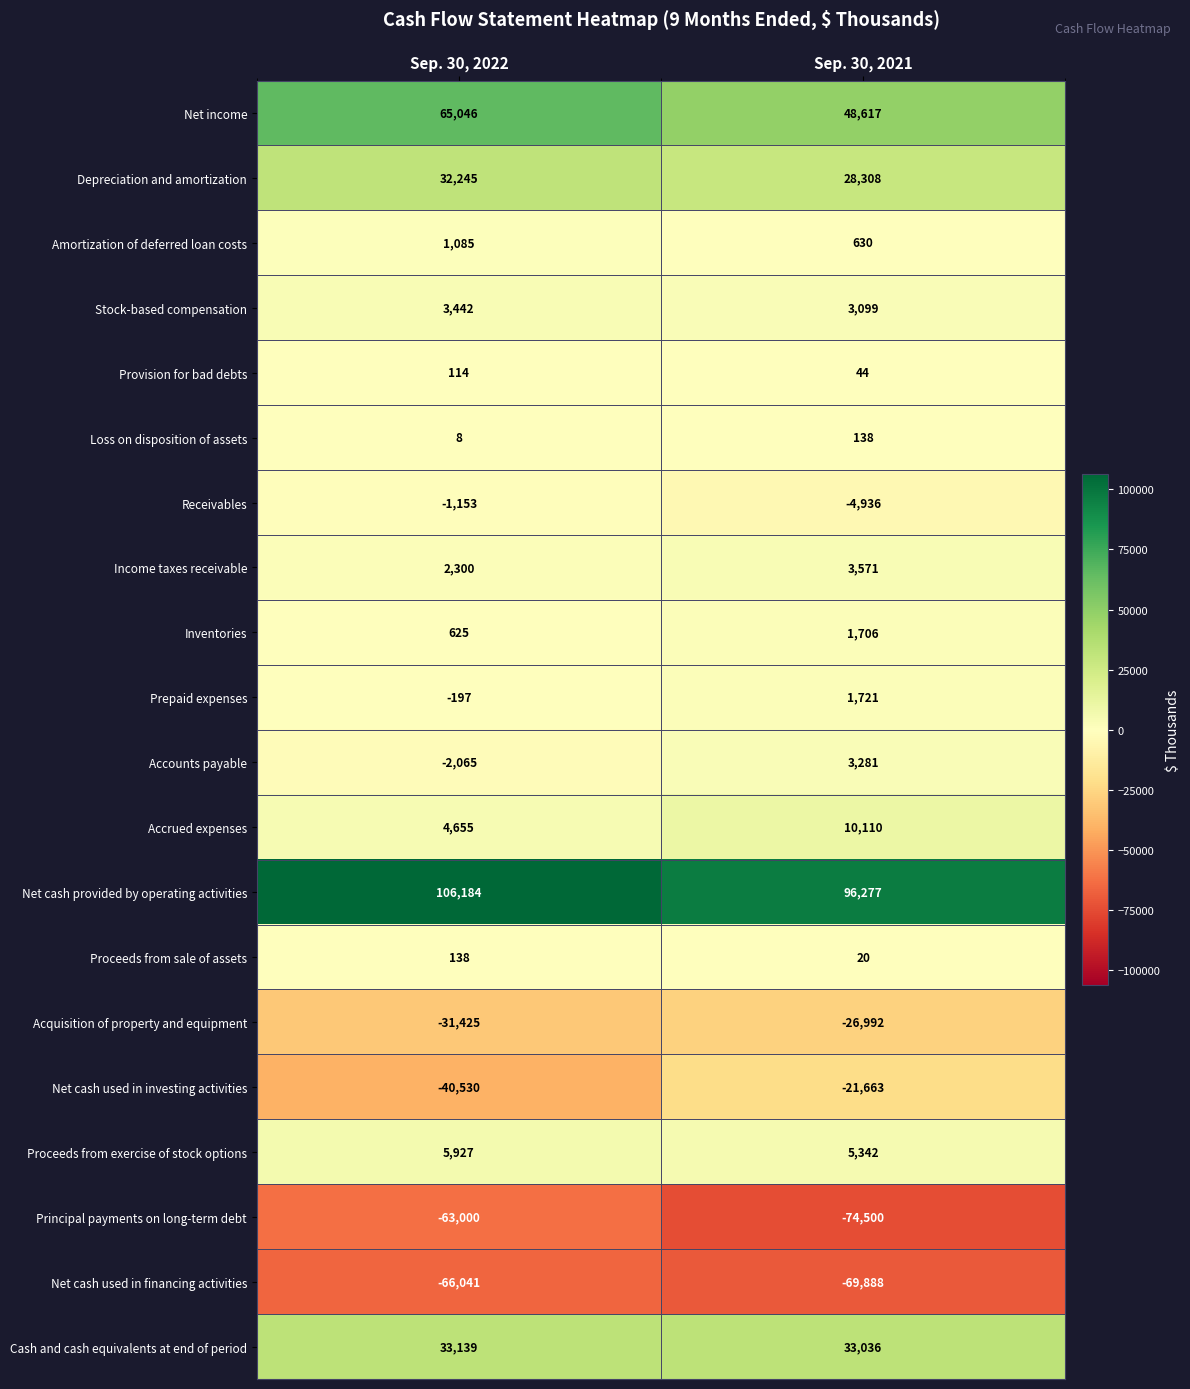

Which series changed the most between Sep. 30, 2022 and Sep. 30, 2021?

Net cash used in investing activities